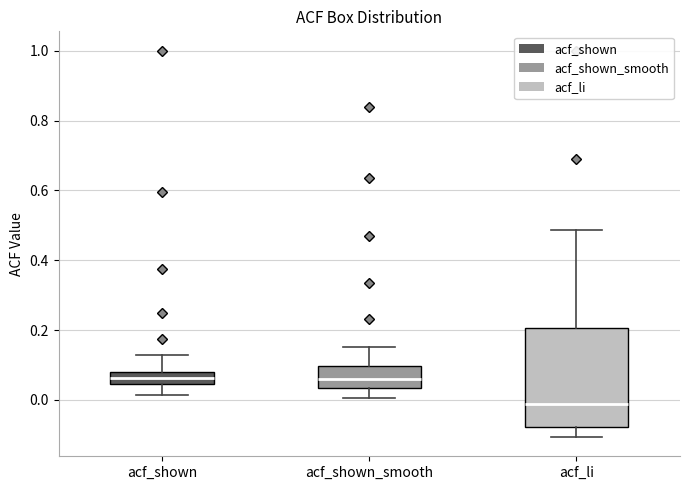

Which box is the tallest, from its lower edge to its upper edge?

acf_li